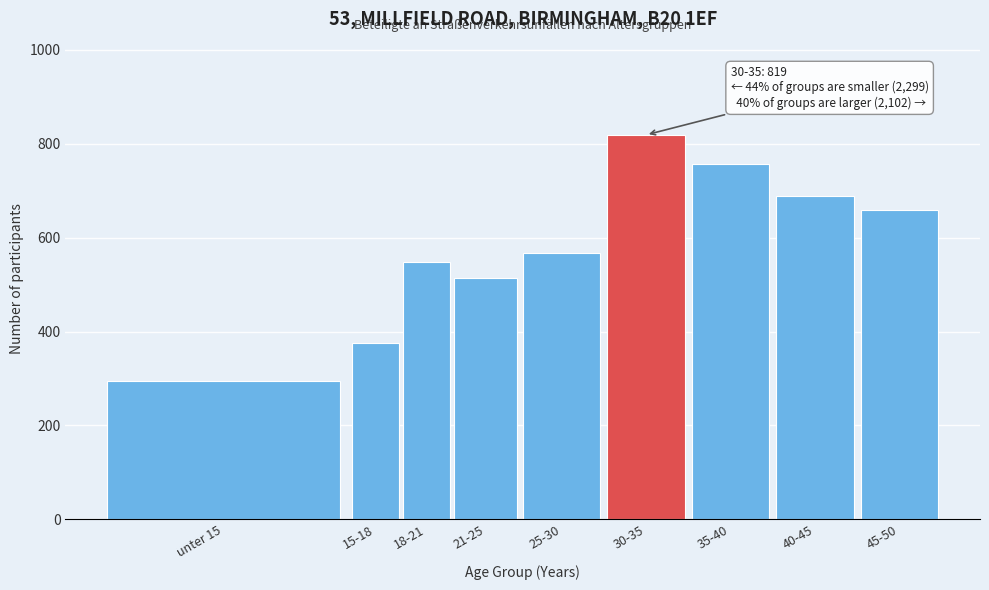

Reading left to right, list all the values displayed in this chart.

unter 15=294	15-18=375	18-21=548	21-25=515	25-30=567	30-35=819	35-40=756	40-45=688	45-50=658